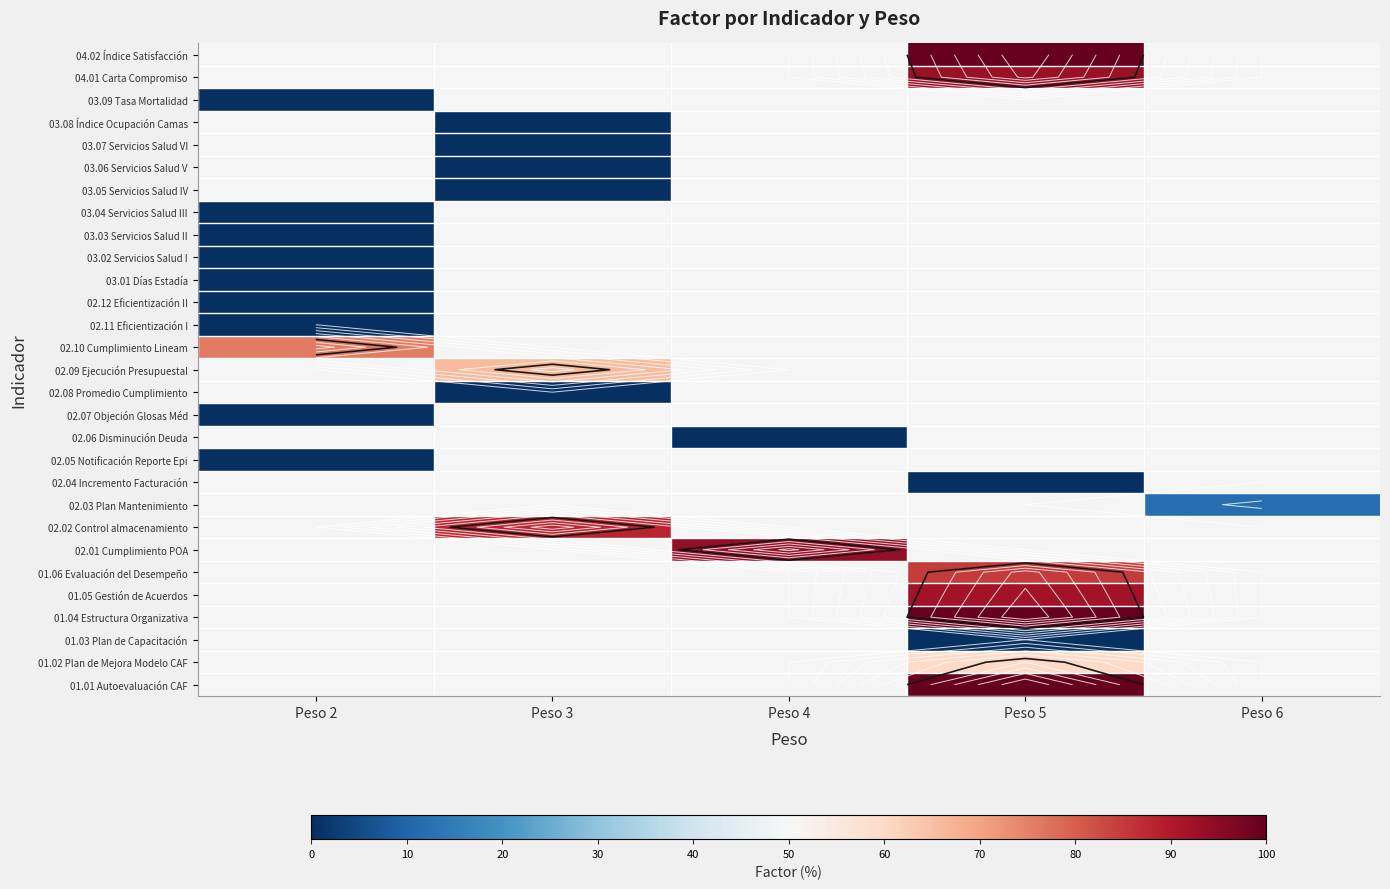

How many distinct data groups are displayed?

29